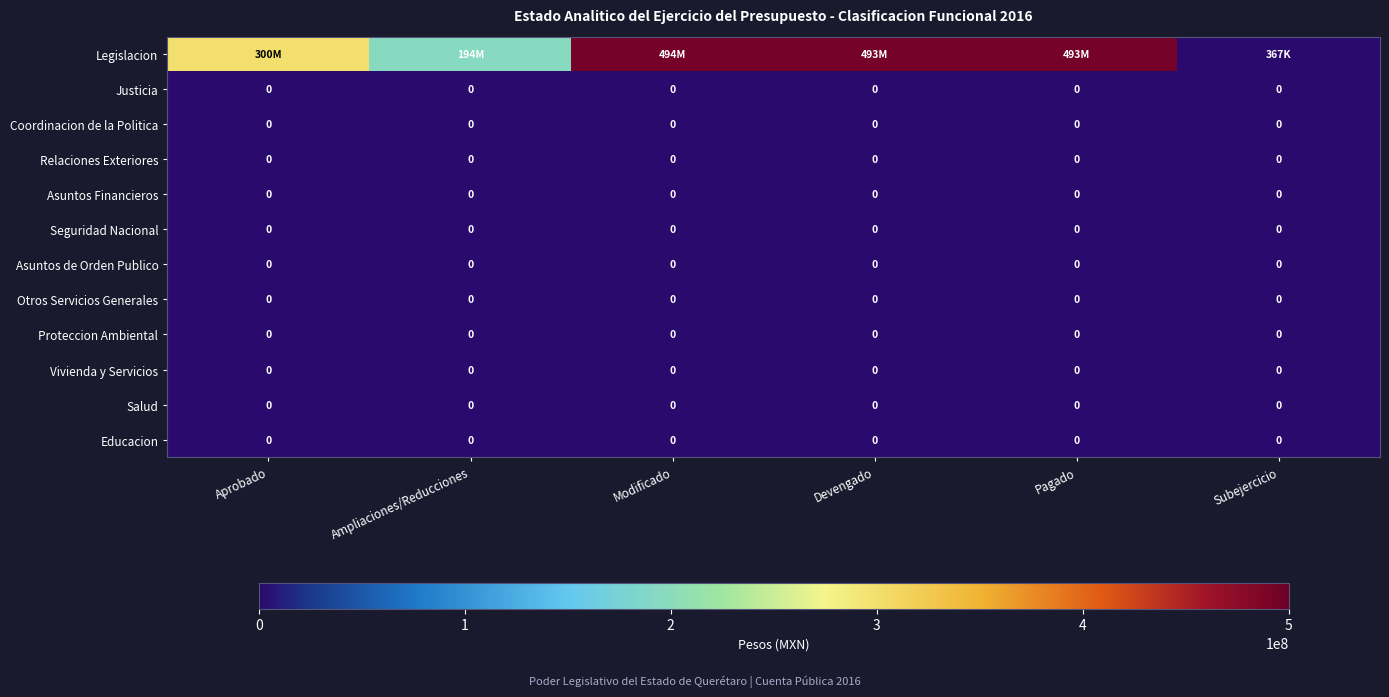

At which label is Asuntos Financieros closest to 0?

Aprobado